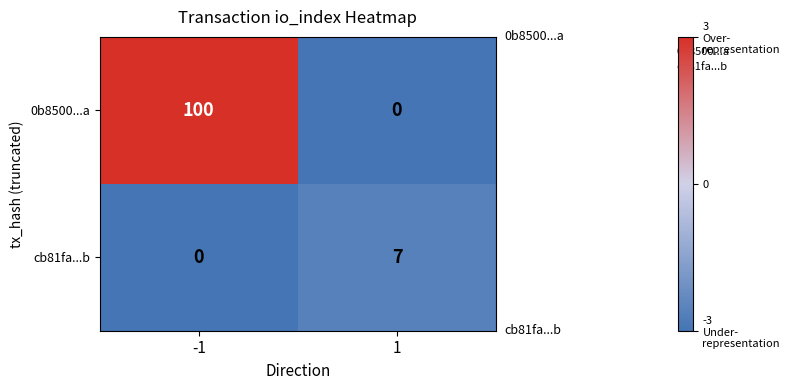

How many distinct data groups are displayed?

2